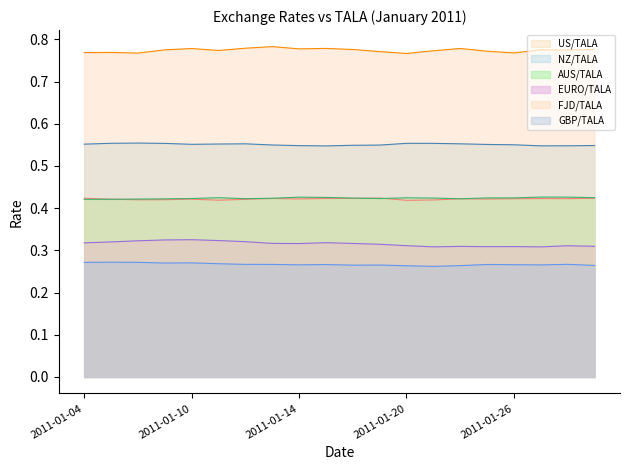

What is the spread (max minus min) of values at 2011-01-05?

0.5